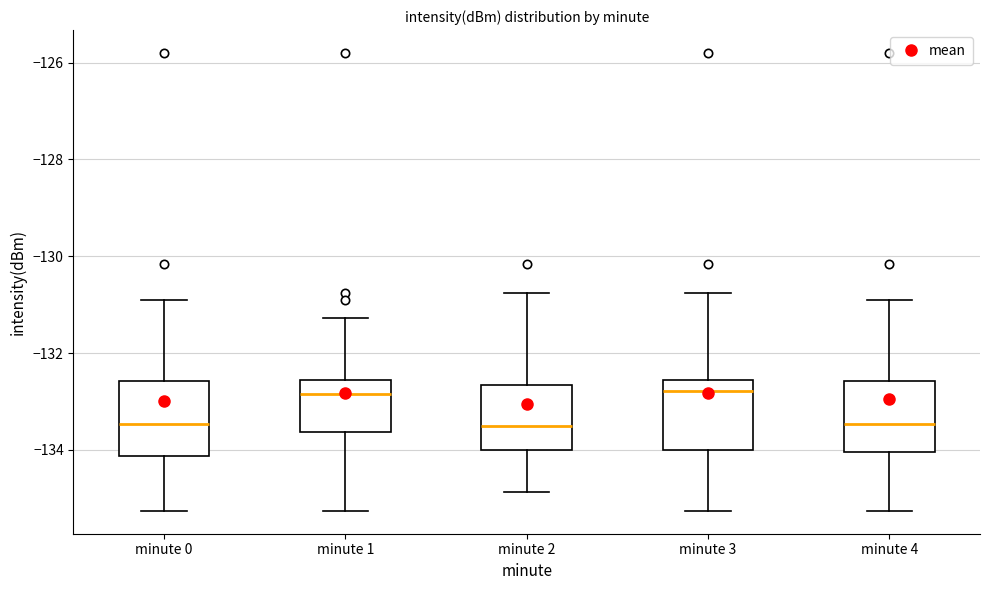

Reading left to right, read every box against the y-axis: the position of its median line, the range the box covers, and the ends of its whiskers. The values are not printed on the chart, so give them approximately, as read against the axis.

minute 0: median -133.4, box -134.2 to -132.6, whiskers -135.2 to -131.0
minute 1: median -132.8, box -133.6 to -132.6, whiskers -135.2 to -131.2
minute 2: median -133.6, box -134.0 to -132.6, whiskers -134.8 to -130.8
minute 3: median -132.8, box -134.0 to -132.6, whiskers -135.2 to -130.8
minute 4: median -133.4, box -134.0 to -132.6, whiskers -135.2 to -131.0